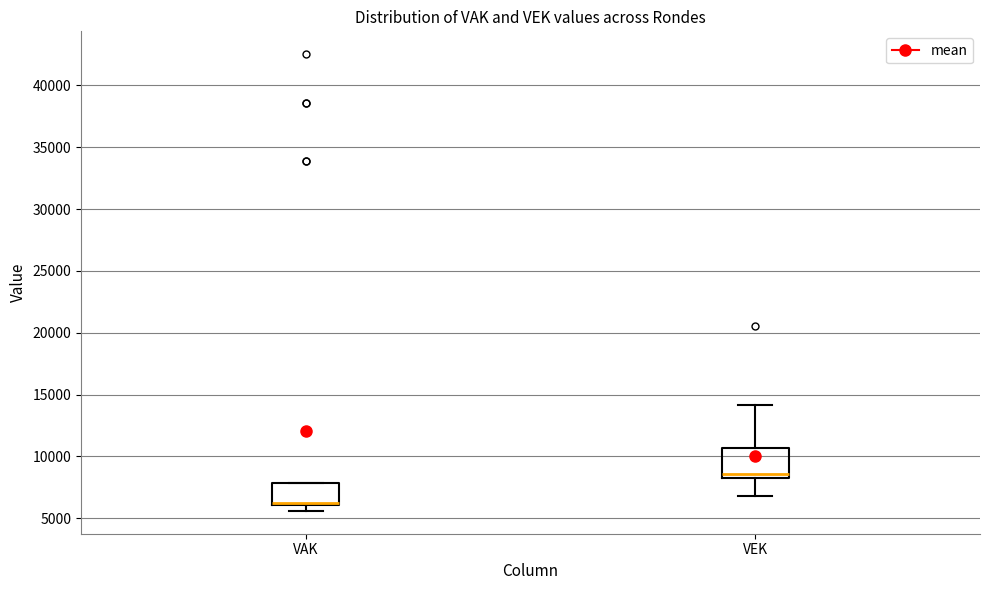

Reading left to right, read every box against the y-axis: the position of its median line, the range the box covers, and the ends of its whiskers. The values are not printed on the chart, so give them approximately, as read against the axis.

VAK: median 6500, box 6000 to 8000, whiskers 5500 to 8000
VEK: median 8500 (just above the box's lower edge), box 8500 to 10500, whiskers 7000 to 14000